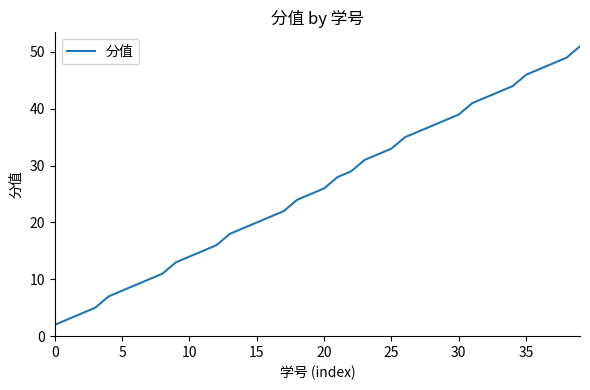

What is the maximum value shown in the chart?

51